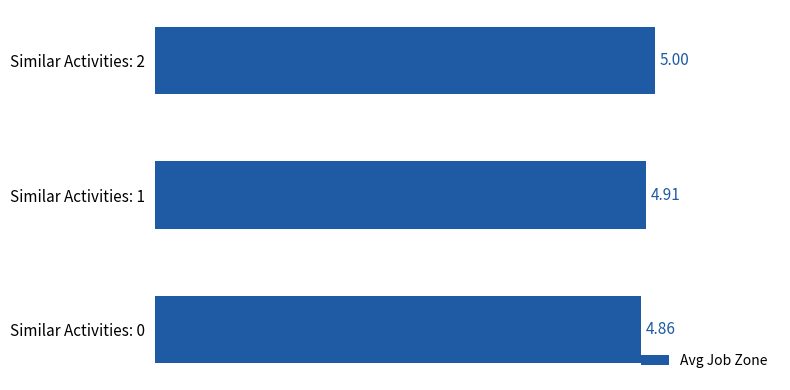

Which has a higher value, Similar Activities: 0 or Similar Activities: 2?

Similar Activities: 2